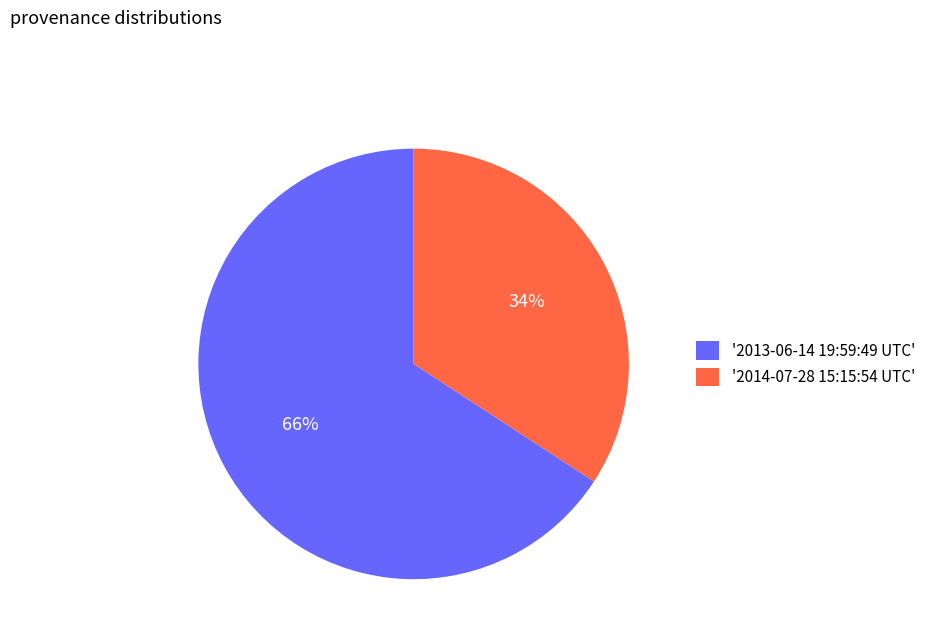

Does any single category account for the majority?

Yes